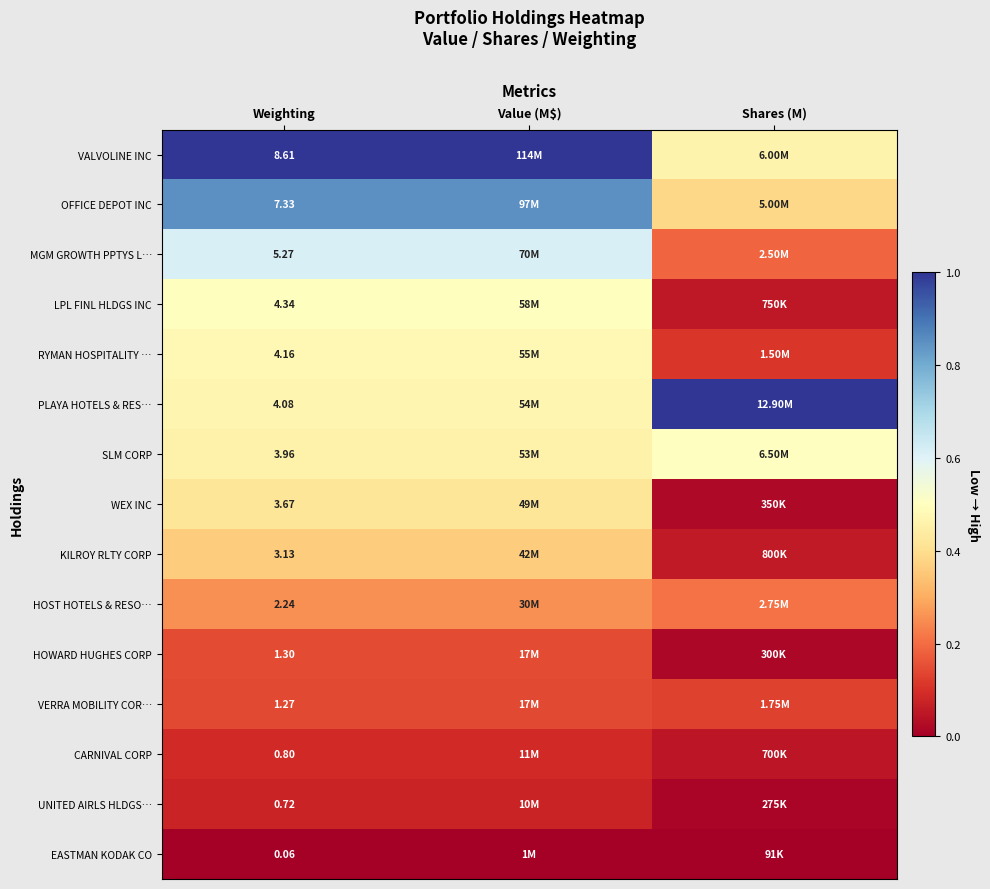

Rank the series at Weighting from highest to lowest value.

VALVOLINE INC, OFFICE DEPOT INC, MGM GROWTH PPTYS L…, LPL FINL HLDGS INC, RYMAN HOSPITALITY …, PLAYA HOTELS & RES…, SLM CORP, WEX INC, KILROY RLTY CORP, HOST HOTELS & RESO…, HOWARD HUGHES CORP, VERRA MOBILITY COR…, CARNIVAL CORP, UNITED AIRLS HLDGS…, EASTMAN KODAK CO